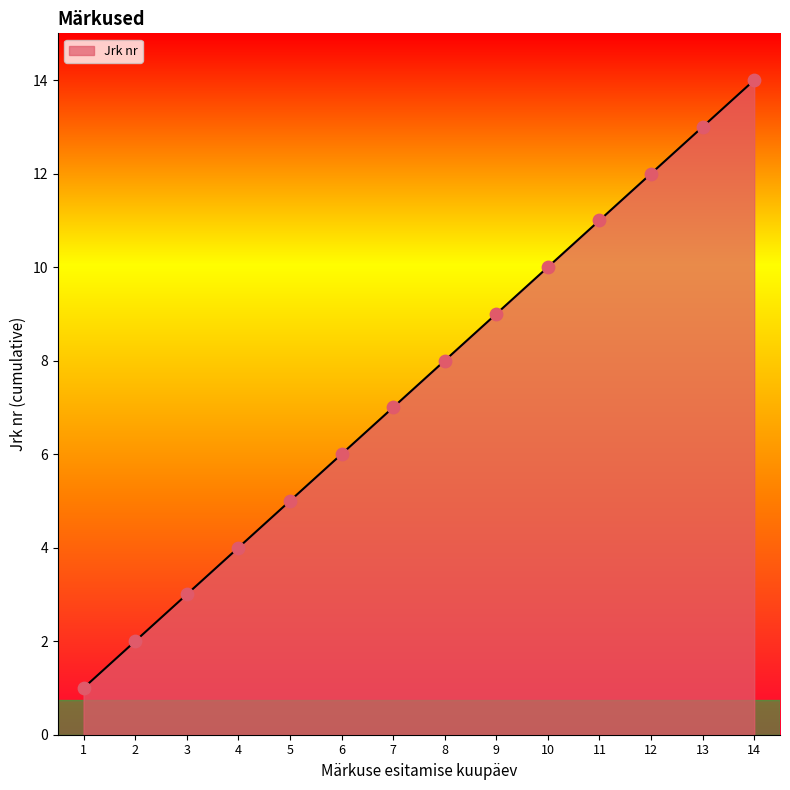

What is the change in value from 4 to 8?

+4